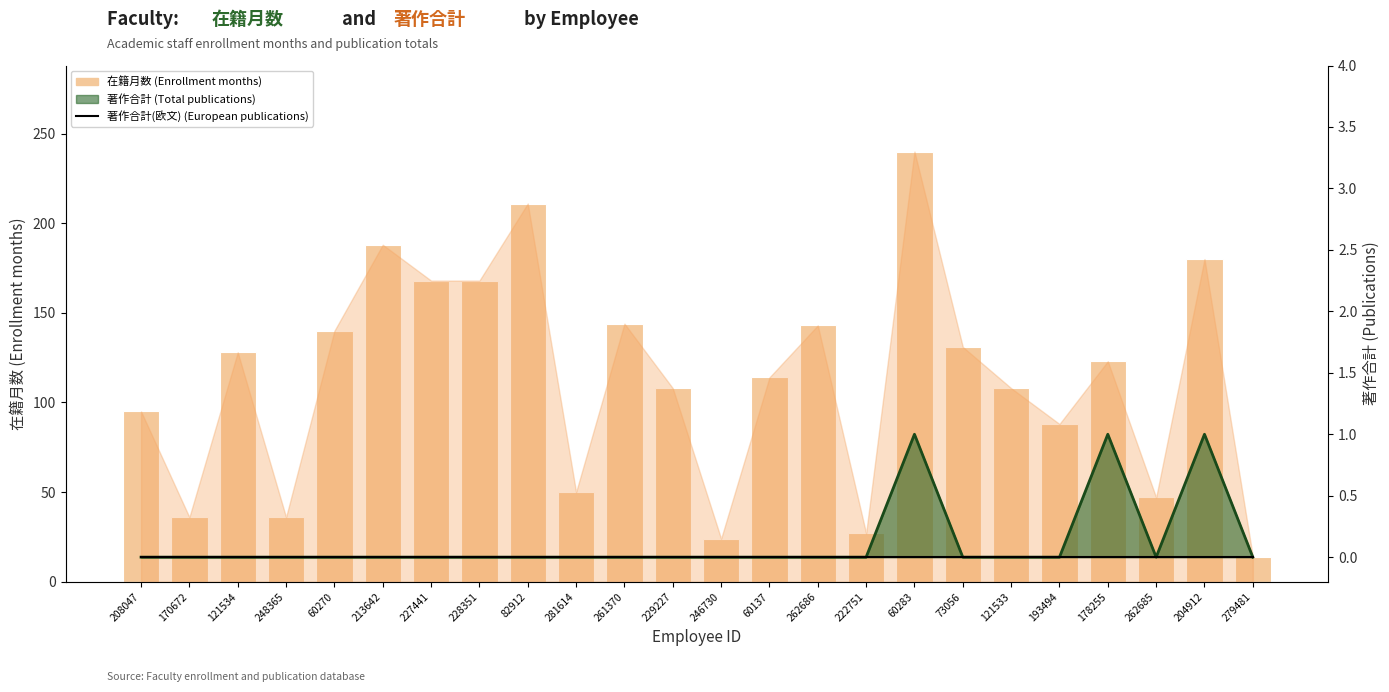

Which series has the largest total across all categories?

在籍月数